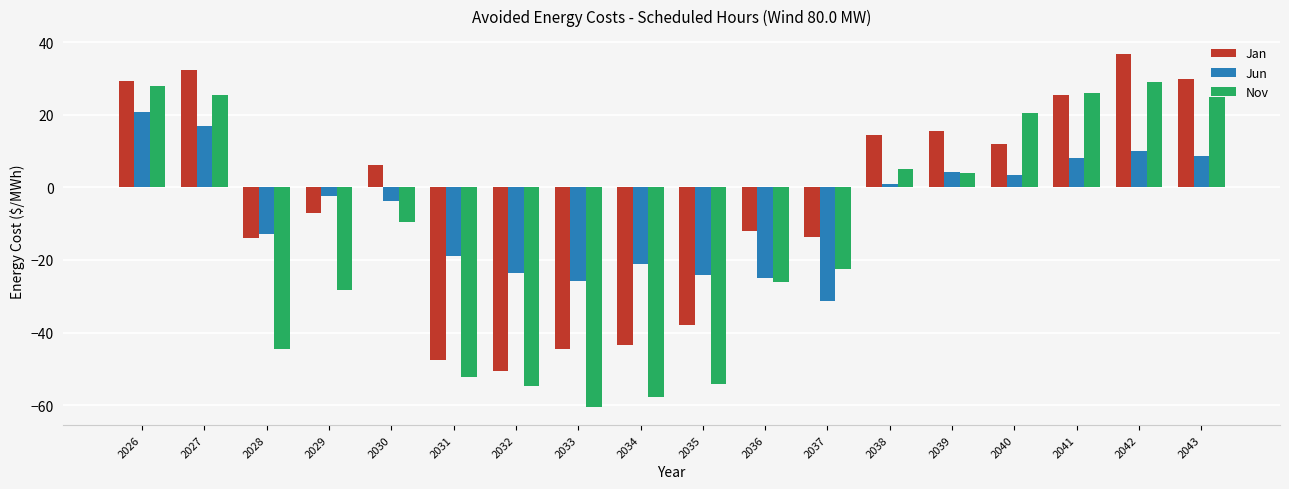

Which series changed the most between 2040 and 2041?

Jan